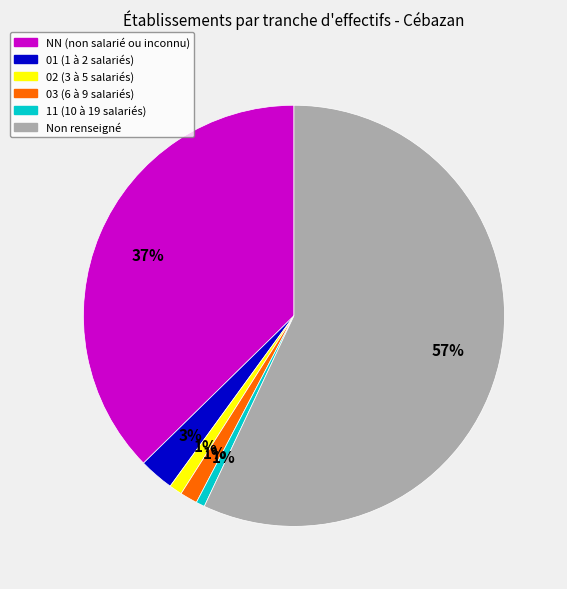

Which has a higher value, Non renseigné or 01 (1 à 2 salariés)?

Non renseigné